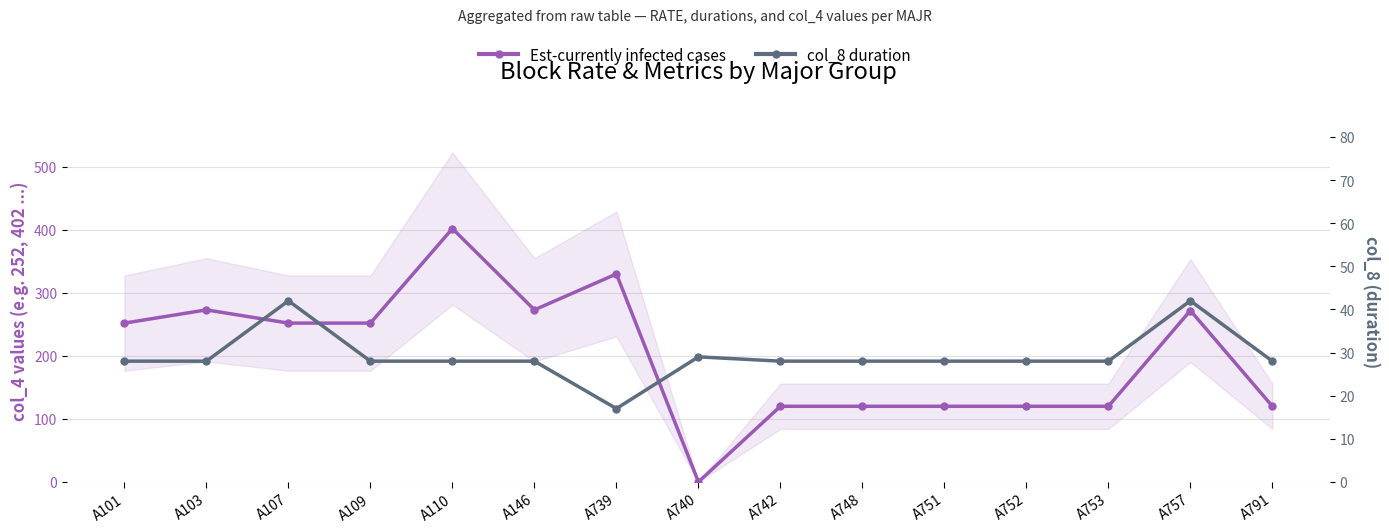

At A757, list the series in order from smallest to largest.

col_8 duration, Est-currently infected cases